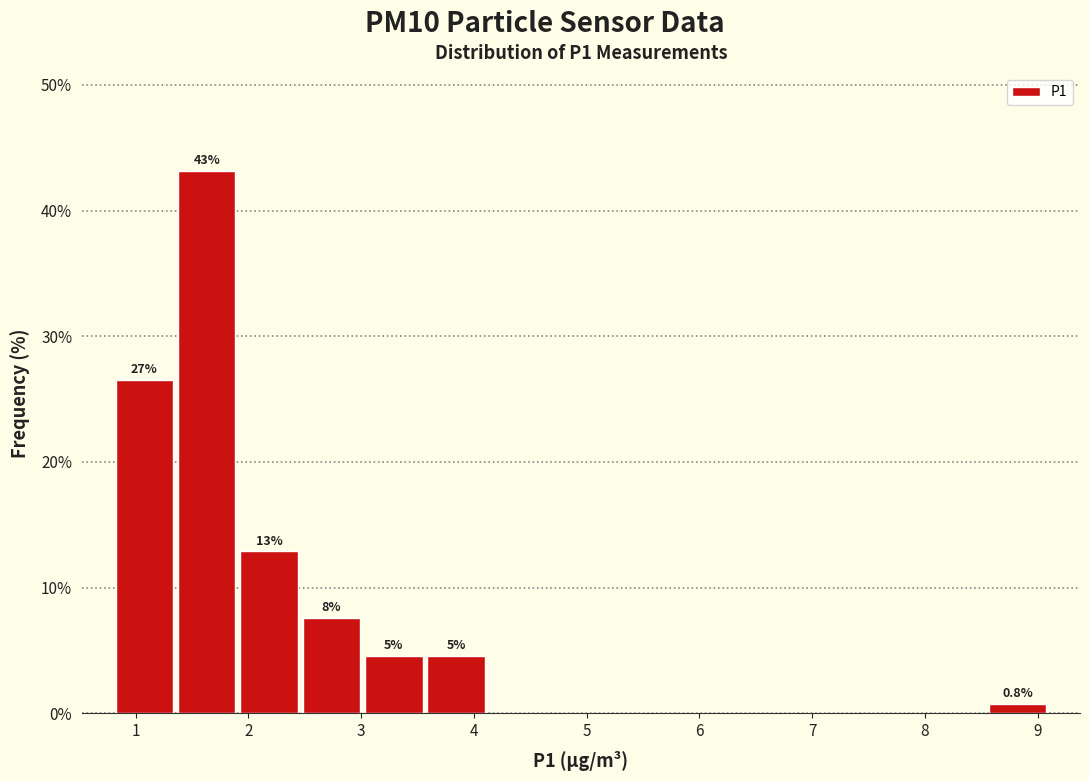

Which range on the x-axis has the tallest bar?

1.4 to 1.9